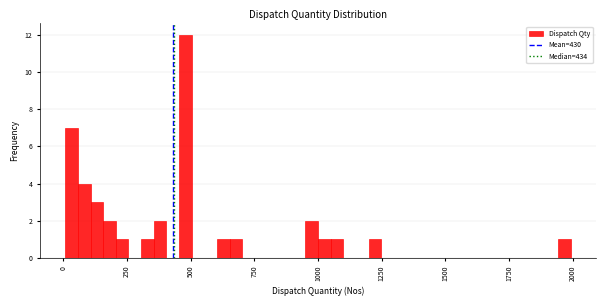

Read against the x-axis, roughly where is the centre of the tallest bar?

500